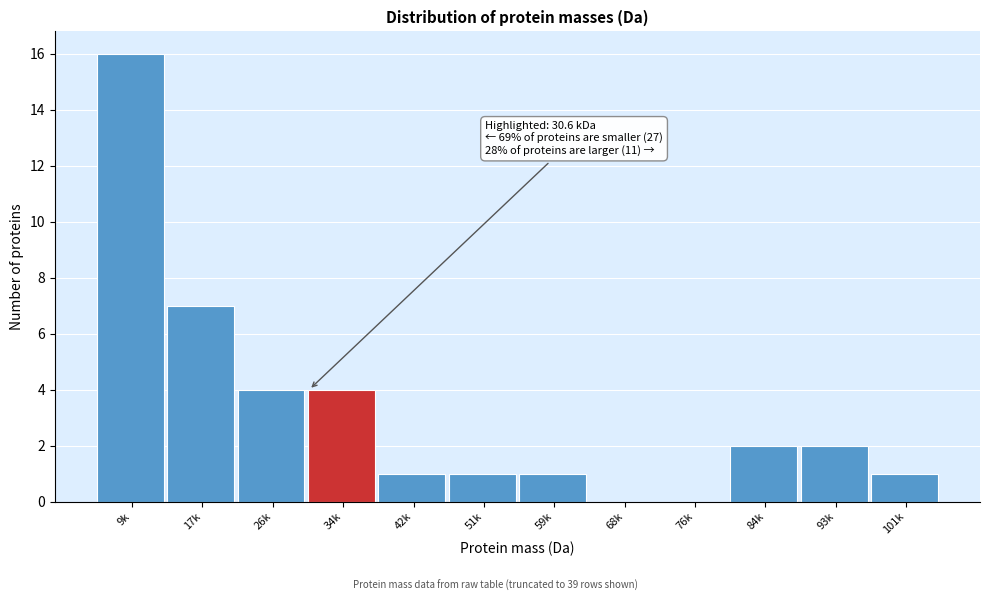

Reading right to left, what are all the values shown in this chart?

101k=1	93k=2	84k=2	76k=0	68k=0	59k=1	51k=1	42k=1	34k=4	26k=4	17k=7	9k=16